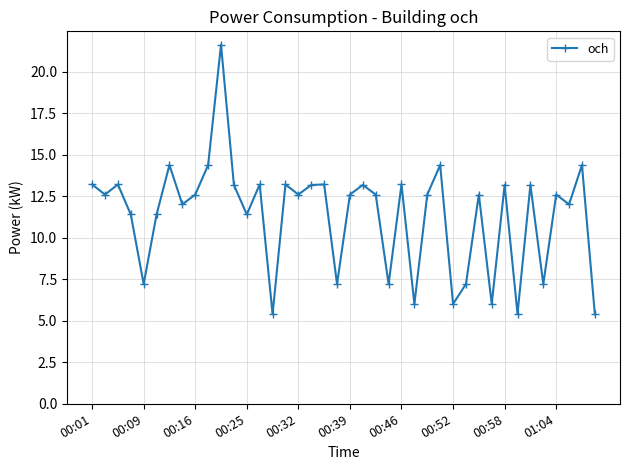

What is the average value?

11.3